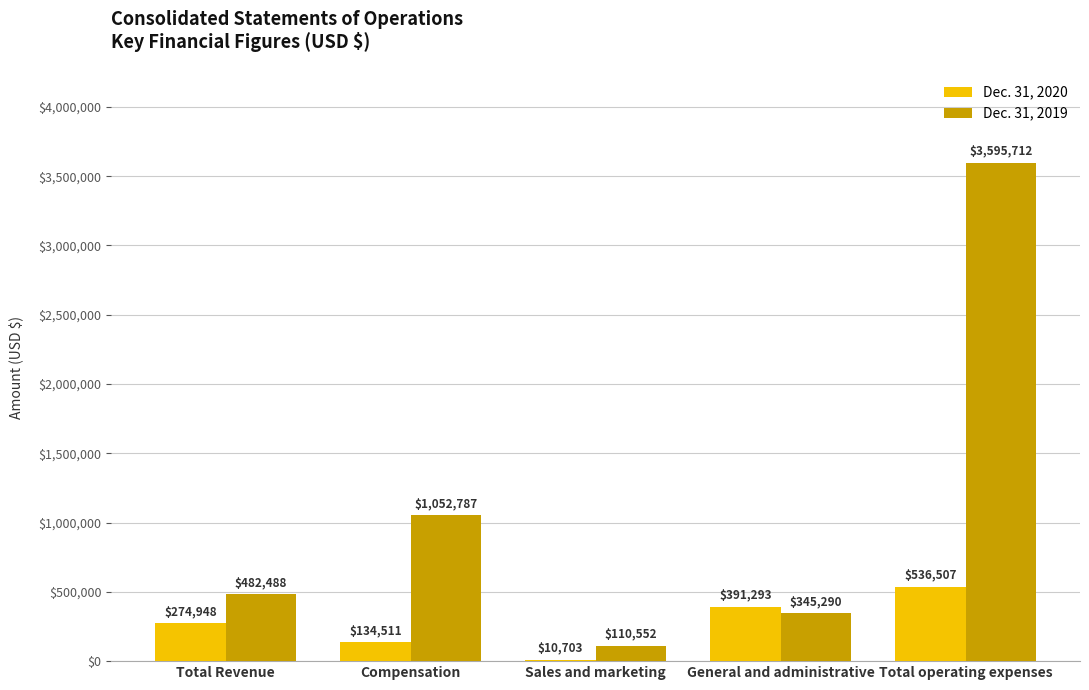

Between Compensation and General and administrative, which series saw the biggest shift?

Dec. 31, 2019